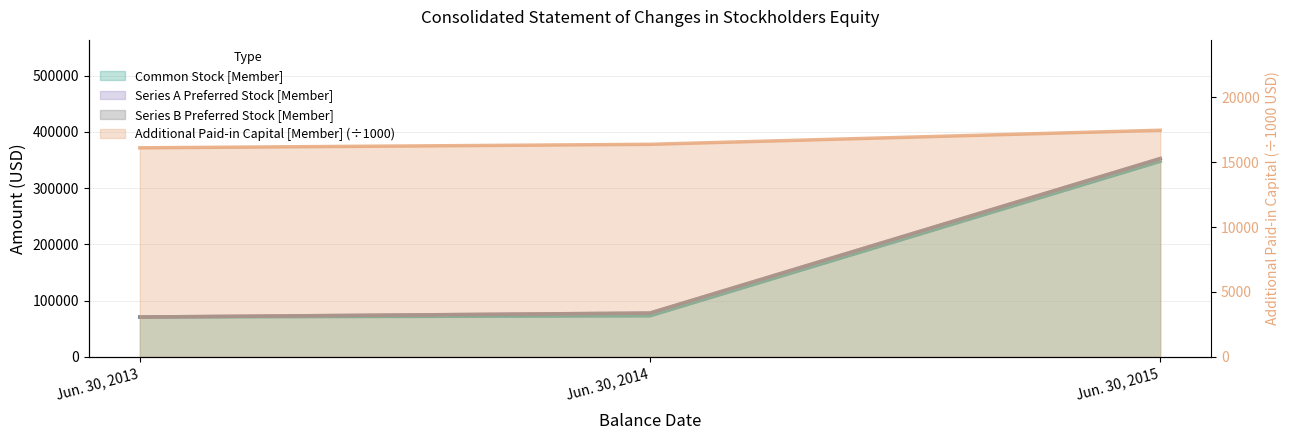

Is the value of Additional Paid-in Capital [Member] at Jun. 30, 2013 greater than the value of Common Stock [Member] at Jun. 30, 2013?

No